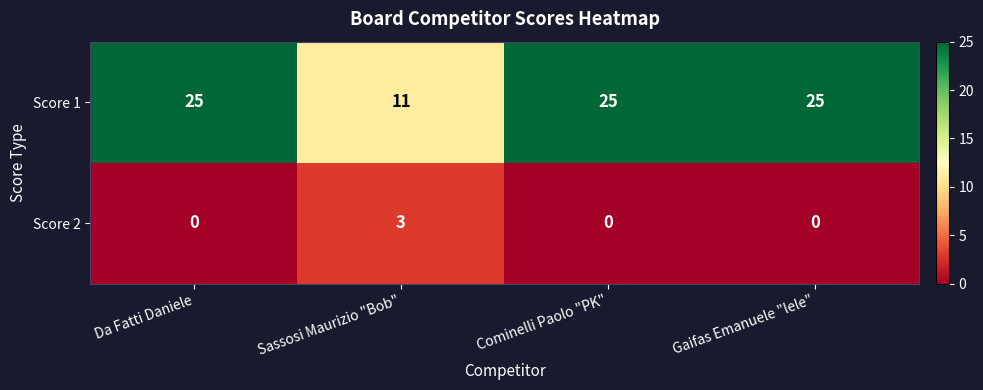

Rank the series at Sassosi Maurizio "Bob" from highest to lowest value.

Score 1, Score 2